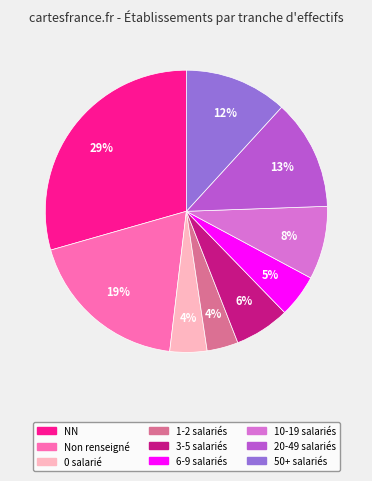

To the nearest percent, what is the average slice percentage?

11%